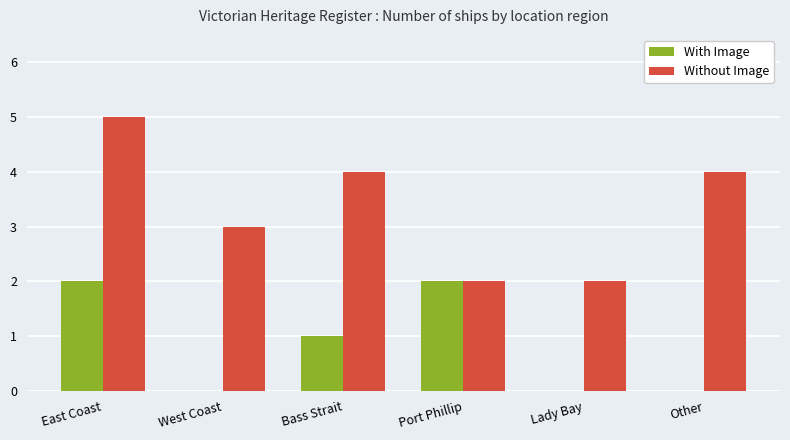

What is the sum of all Without Image values?

20